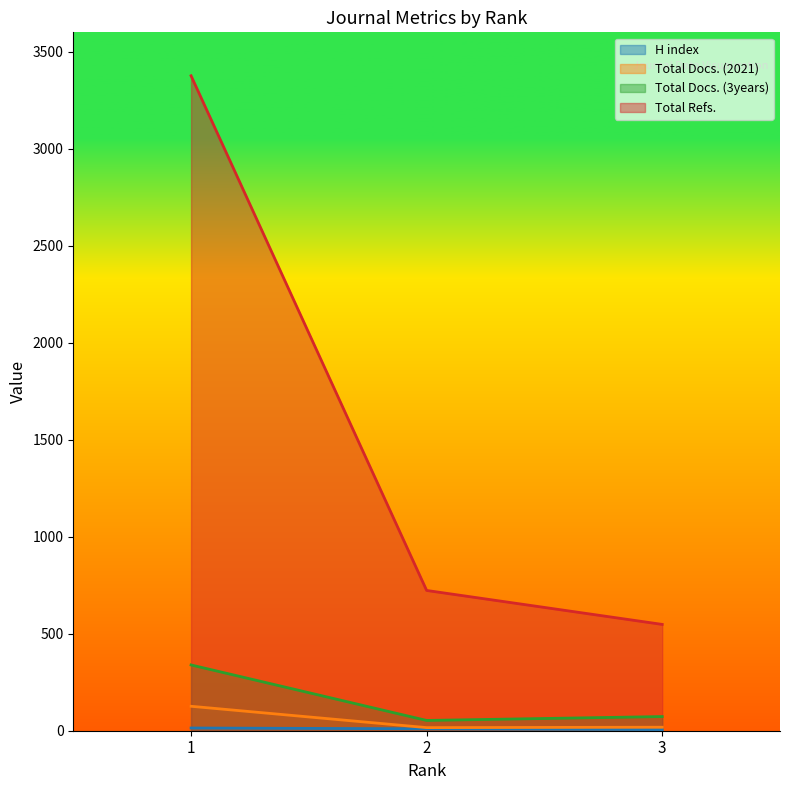

List the labels in order of H index value, largest first.

1, 2, 3